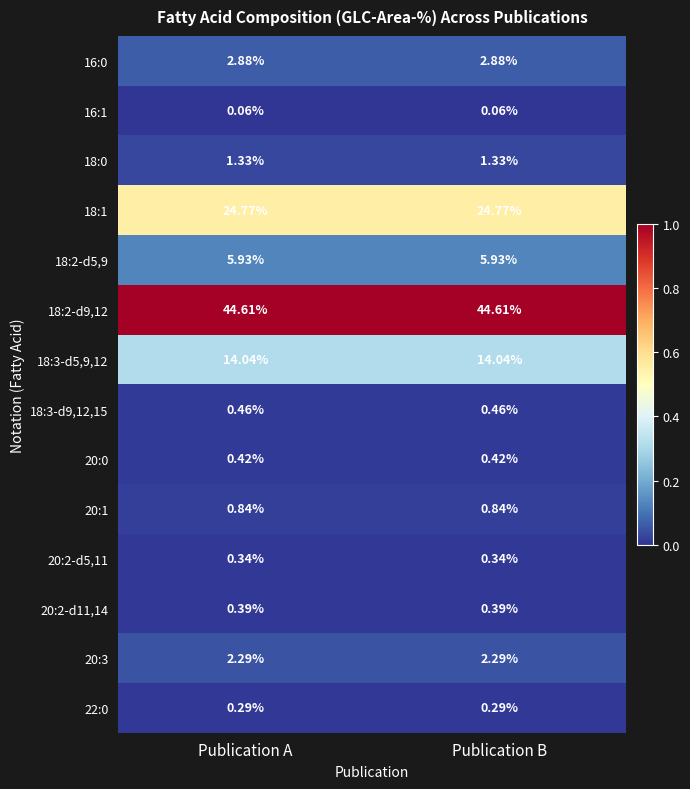

Is the value of 20:2-d5,11 at Publication A greater than the value of 20:2-d11,14 at Publication B?

No